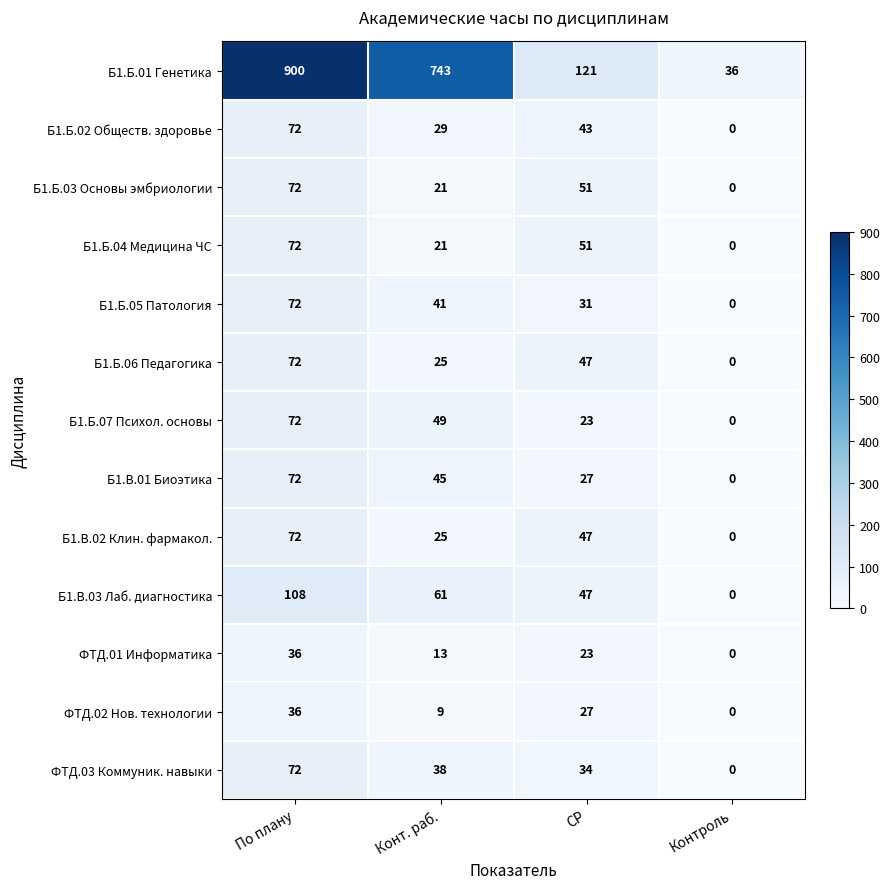

List the labels in order of Б1.Б.06 Педагогика value, smallest first.

Контроль, Конт. раб., СР, По плану